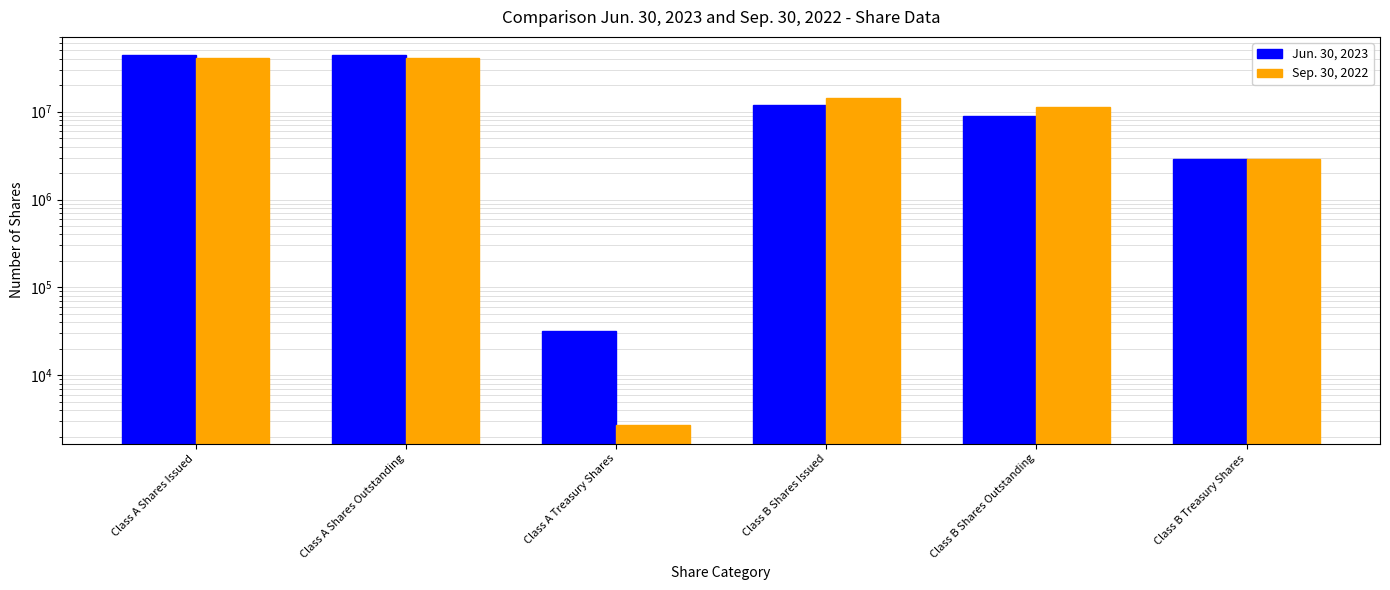

Is the value of Sep. 30, 2022 at Class A Shares Outstanding greater than the value of Jun. 30, 2023 at Class A Treasury Shares?

Yes